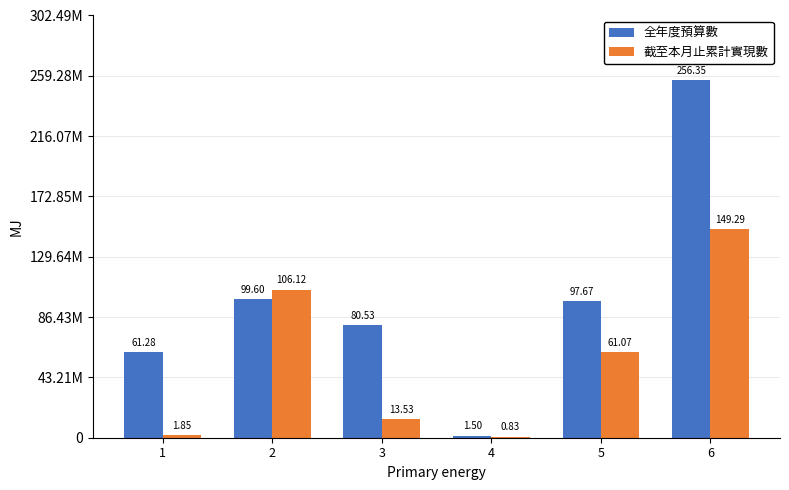

Reading left to right, list all the values displayed in this chart.

全年度預算數: 61281000	99602000	80526000	1497000	97674000	256351000
截至本月止累計實現數: 1846180	106117819	13532786	831199	61073168	149291781